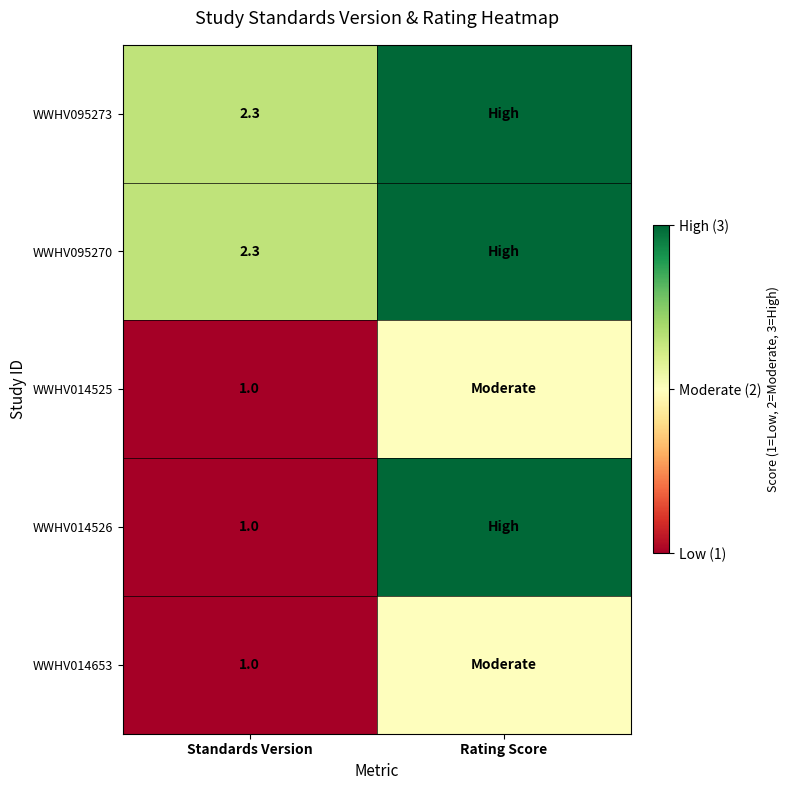

What is the total value across all series at Rating Score?

13.0